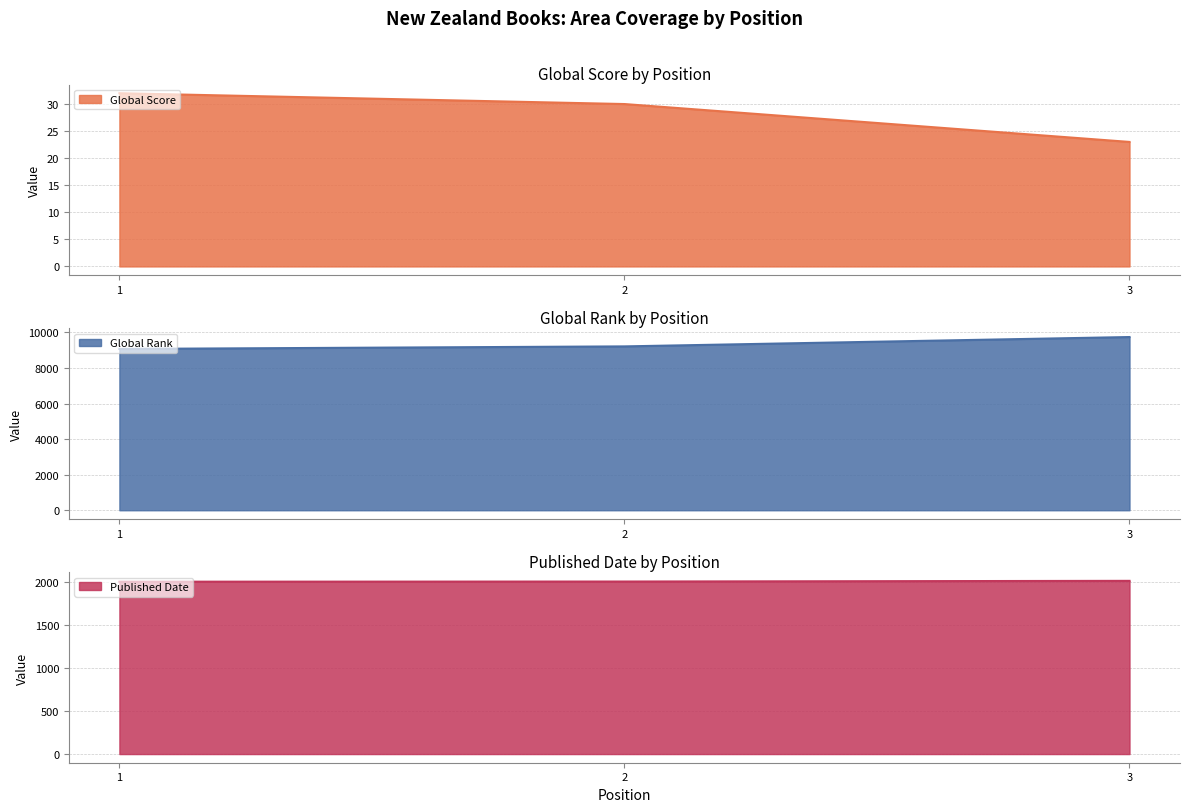

The value of Global Score at 3 is 23. True or false?

True